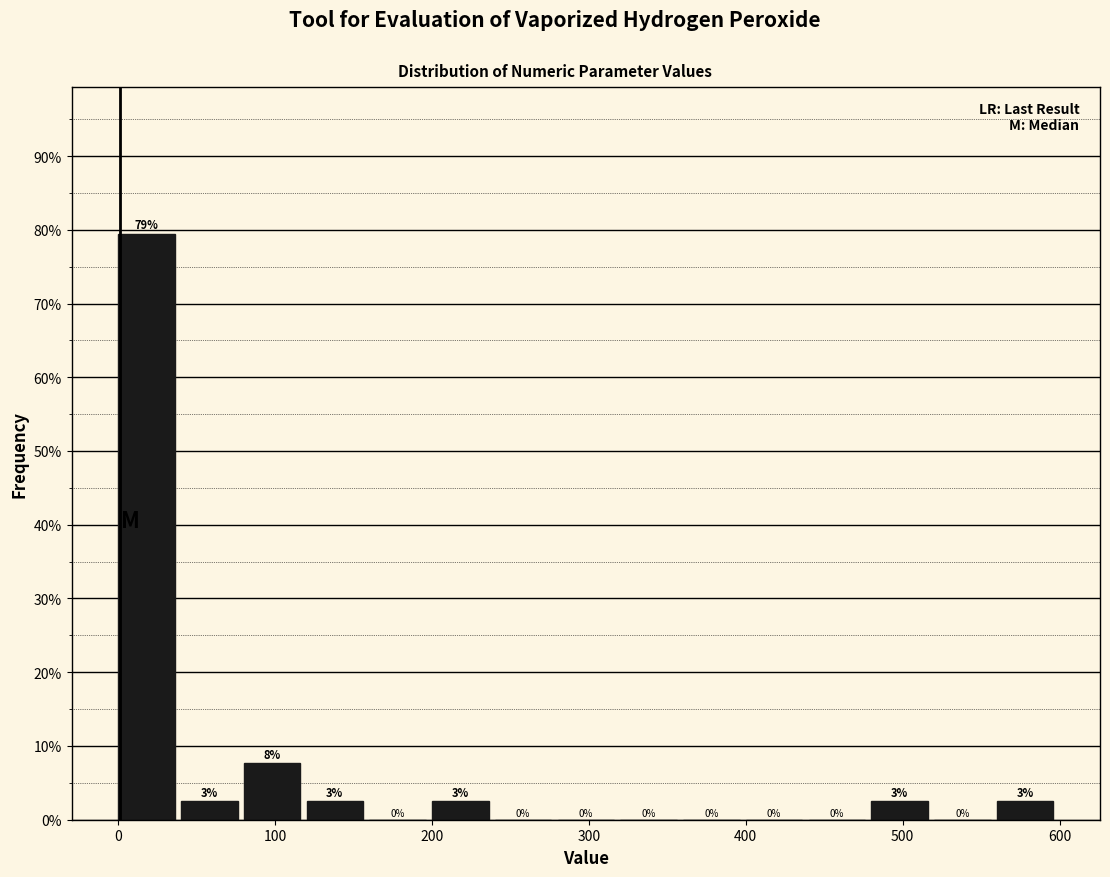

Which range on the x-axis has the tallest bar?

0 to 40